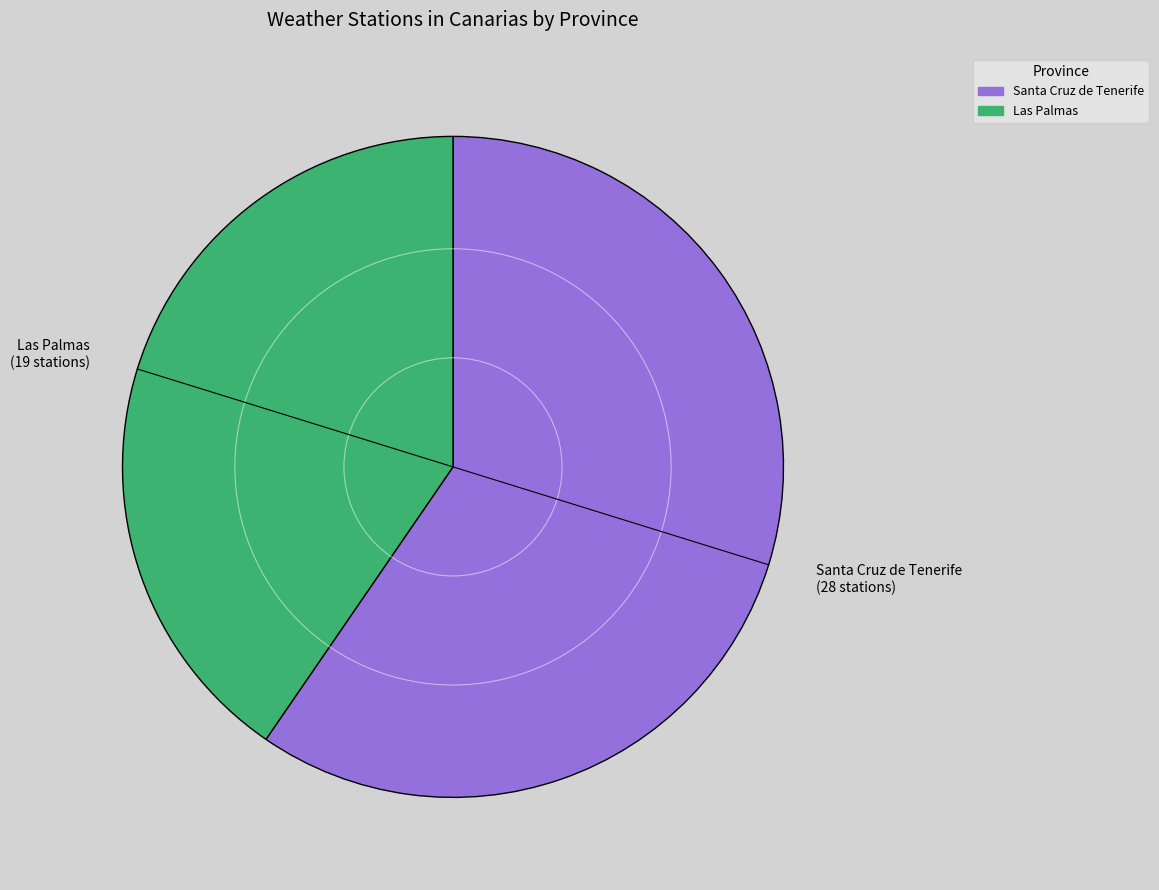

Count the number of slices in the pie.

2